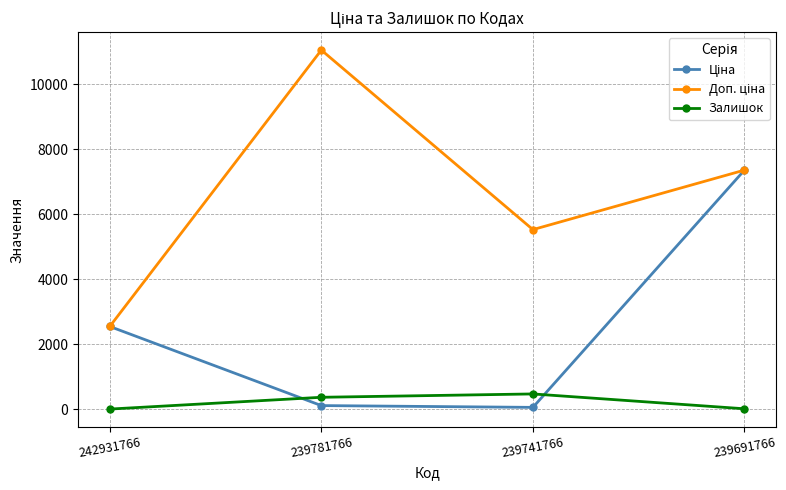

At which label is Залишок closest to 236?

239781766